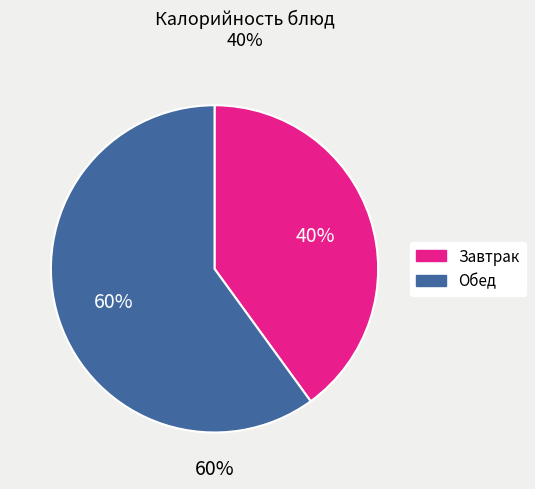

How many segments does this pie chart have?

2